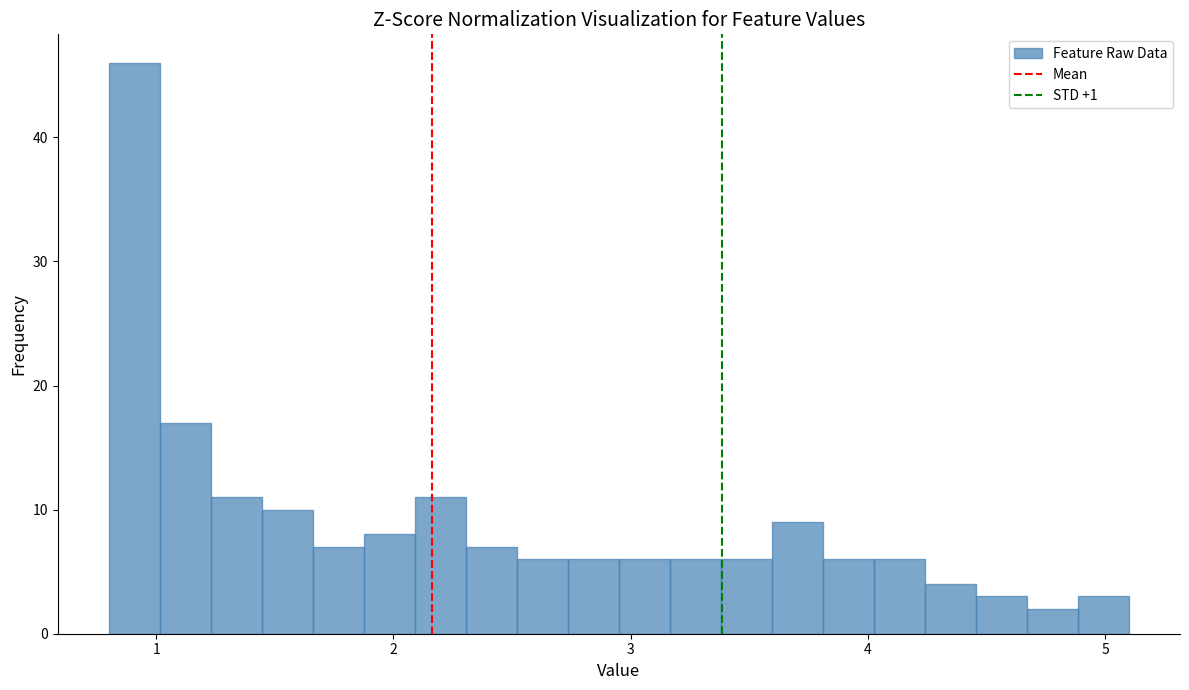

Around what value on the x-axis is the tallest bar? Give the approximate position of its centre, as read against the axis.

0.9